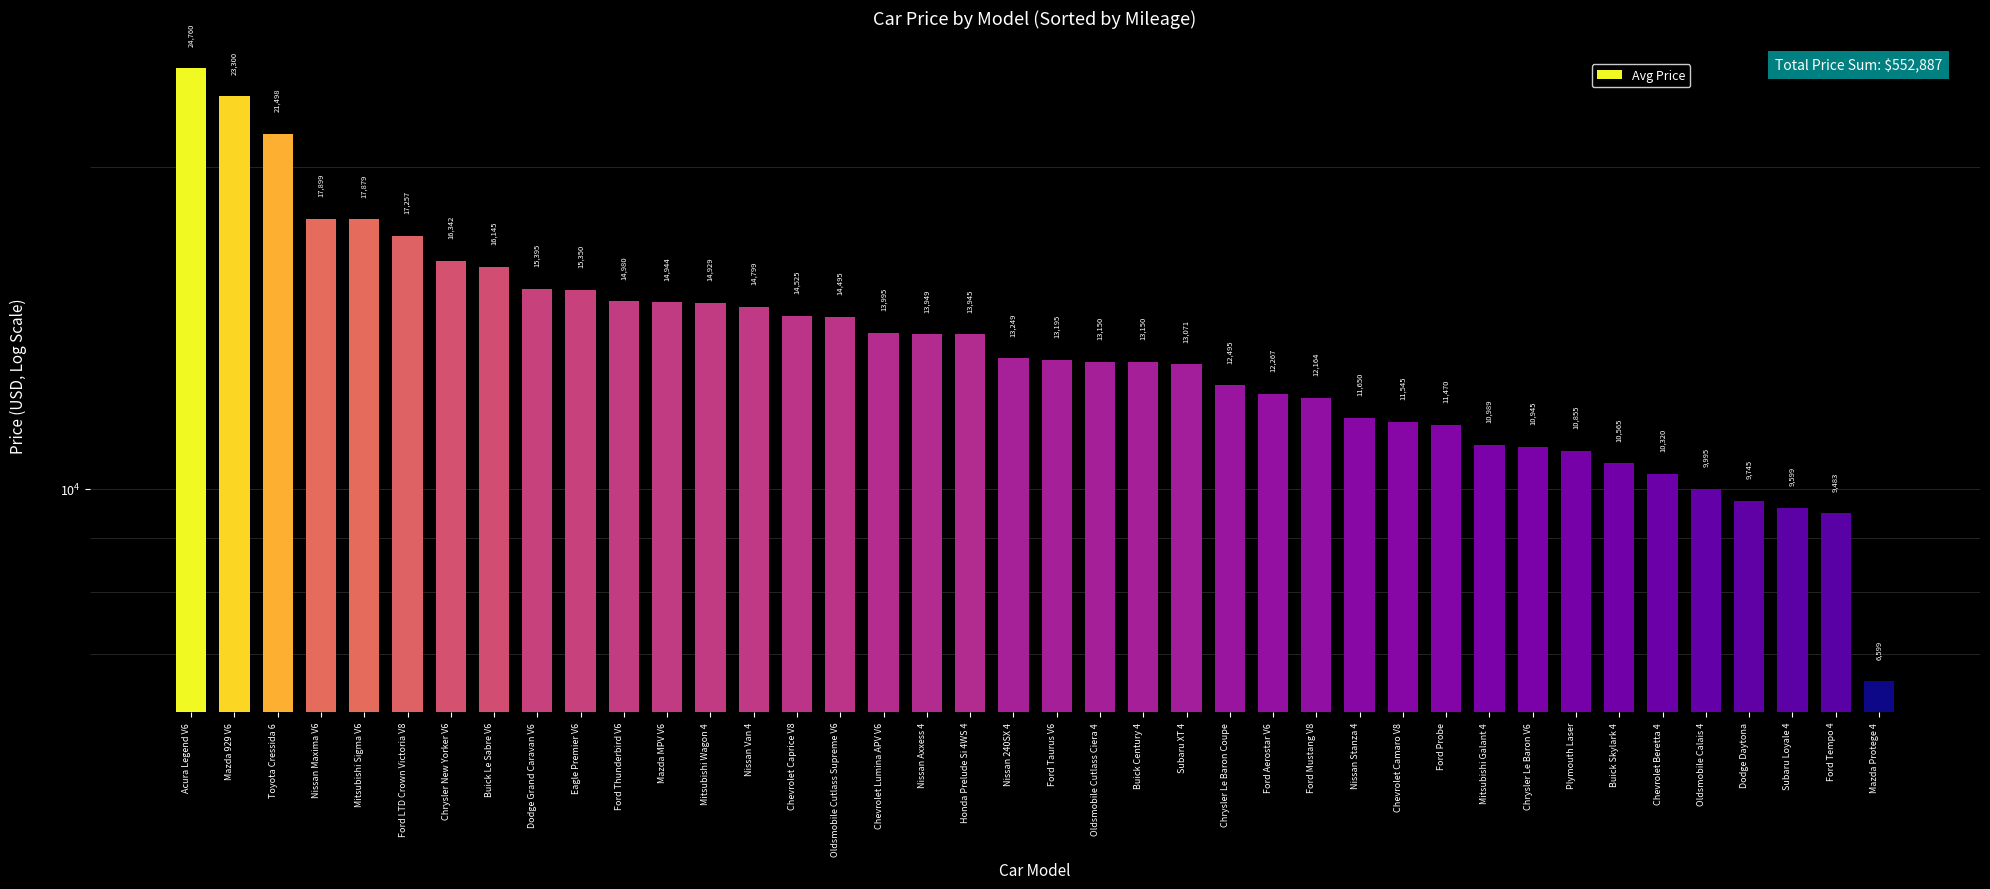

Between Ford Mustang V8 and Nissan 240SX 4, which is larger?

Nissan 240SX 4